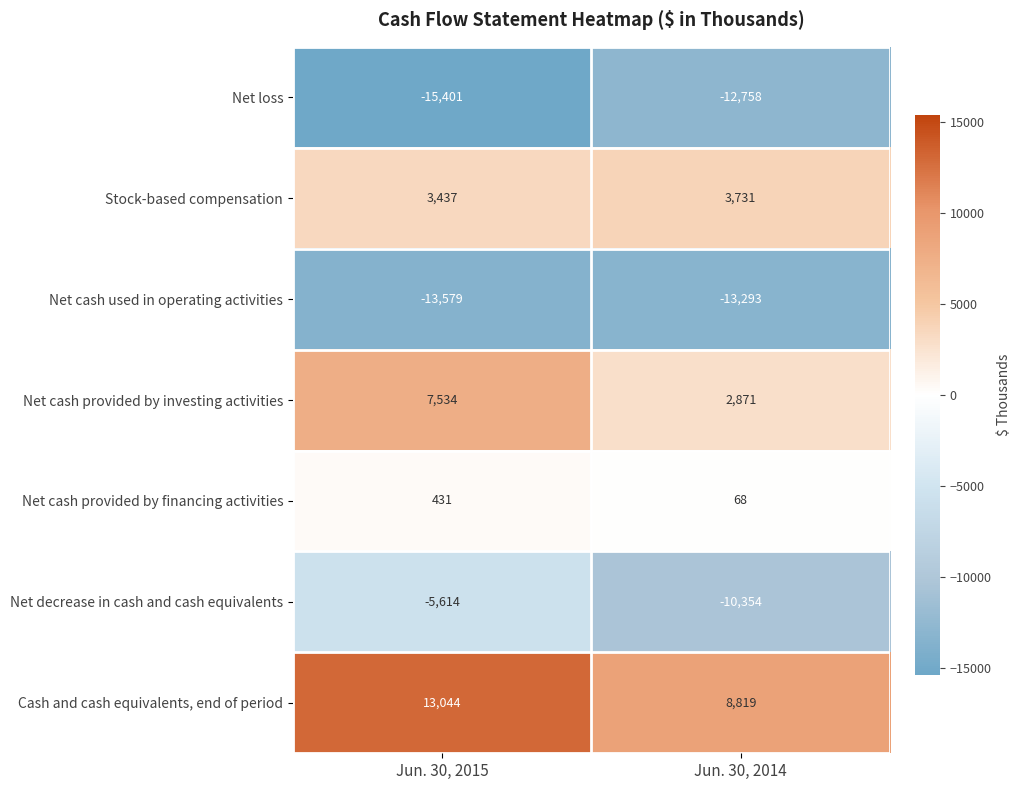

The value of Net cash provided by financing activities at Jun. 30, 2015 is 431. True or false?

True